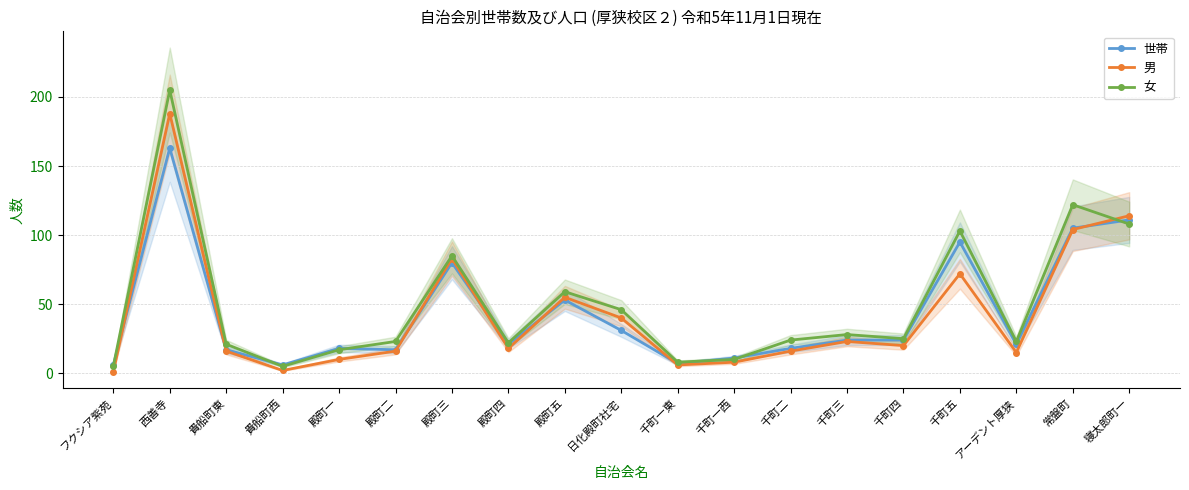

What is the label of the 5th point from the left?

殿町一